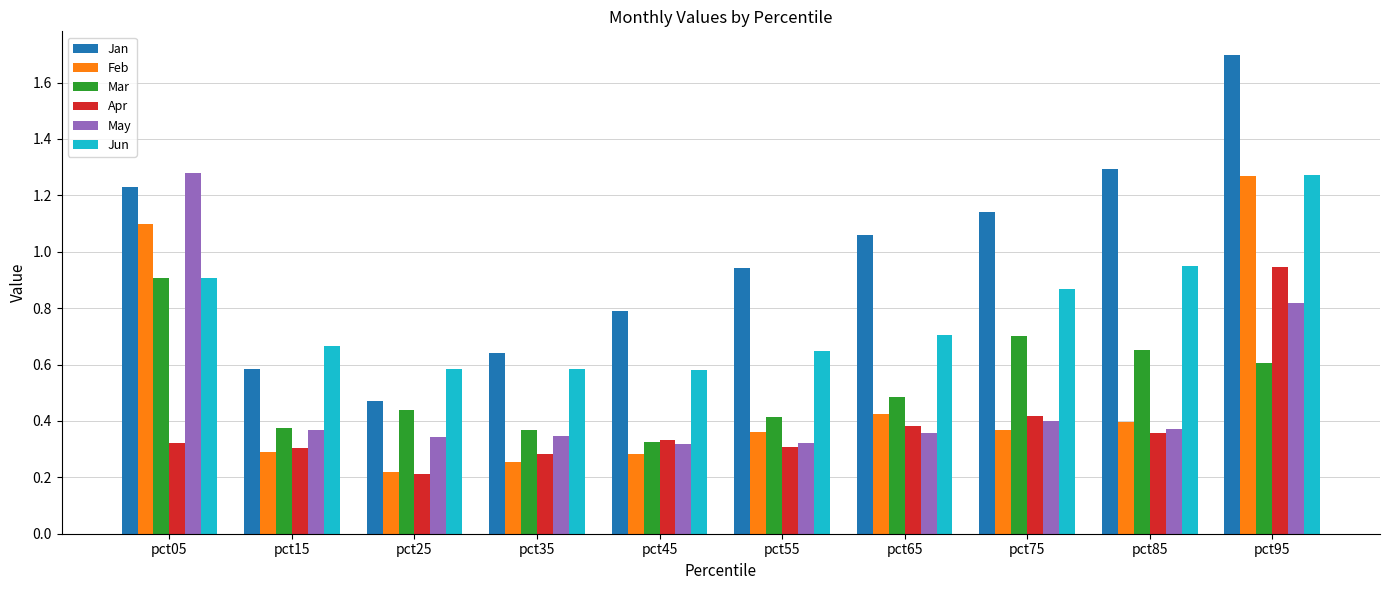

Is it true that Jan equals 0.3 at pct65?

False